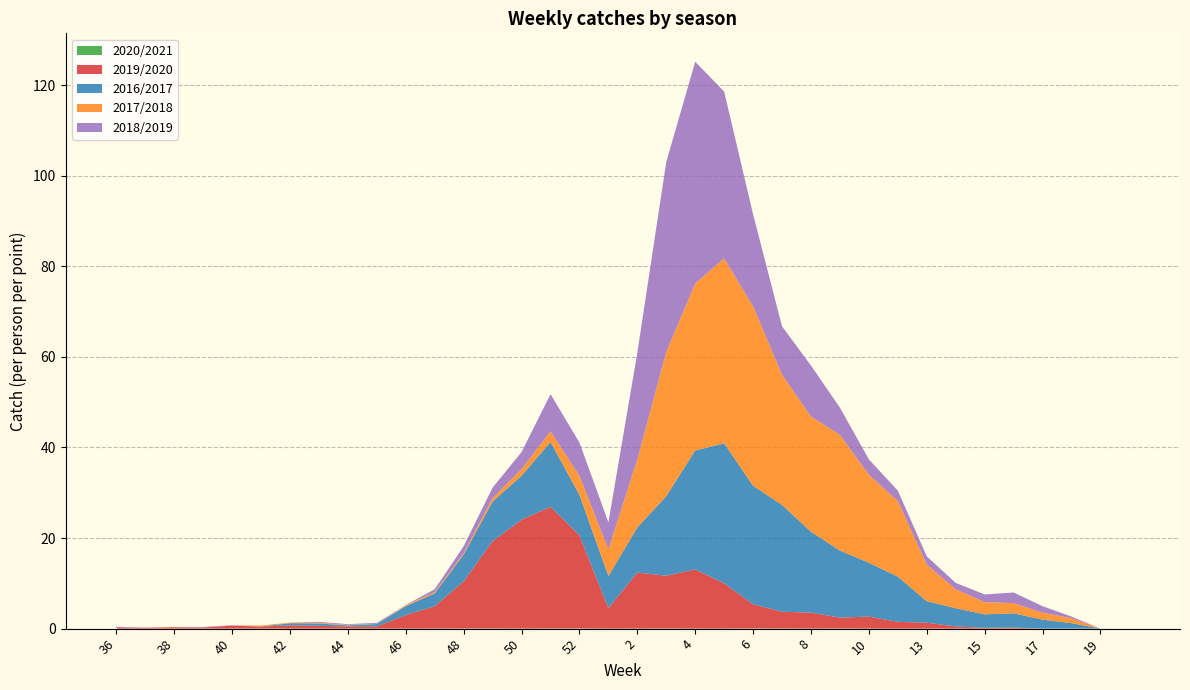

Reading left to right, extract all data points from this chart.

2020/2021: 0.0	0.0	0.0	0.0	0.0	0.0	0.0	0.0	0.0	0.0	0.0	0.0	0.0	0.0	0.0	0.0	0.0	0.0	0.0	0.0	0.0	0.0	0.0	0.0	0.0	0.0	0.0	0.0	0.0	0.0	0.0	0.0	0.0	0.0	0.0	0.0
2019/2020: 0.3	0.2	0.3	0.2	0.7	0.4	0.7	0.6	0.5	0.5	3.0	5.0	10.4	19.3	24.0	26.9	20.6	4.5	12.4	11.7	13.1	10.0	5.3	3.7	3.5	2.4	2.6	1.5	1.3	0.5	0.2	0.2	0.0	0.0	0.0	0.0
2016/2017: 0.0	0.0	0.0	0.0	0.0	0.0	0.5	0.5	0.2	0.5	2.0	2.8	5.9	8.7	9.7	14.3	9.0	7.1	10.0	17.6	26.3	30.9	26.2	23.6	17.9	14.8	11.9	10.0	4.8	4.0	3.0	3.1	2.0	1.2	0.0	0.0
2017/2018: 0.0	0.0	0.1	0.0	0.0	0.2	0.1	0.2	0.1	0.0	0.2	0.3	0.3	0.8	1.4	2.4	4.2	5.9	15.0	31.9	36.9	40.8	39.6	28.8	25.4	25.6	19.4	16.7	8.1	4.2	2.7	2.2	1.6	1.1	0.0	0.0
2018/2019: 0.1	0.0	0.0	0.1	0.1	0.0	0.0	0.2	0.1	0.2	0.0	0.6	1.5	2.3	3.8	8.2	7.4	6.0	23.5	41.9	49.0	36.8	20.3	10.7	11.3	6.0	3.4	2.3	1.8	1.4	1.7	2.4	1.4	0.4	0.0	0.0